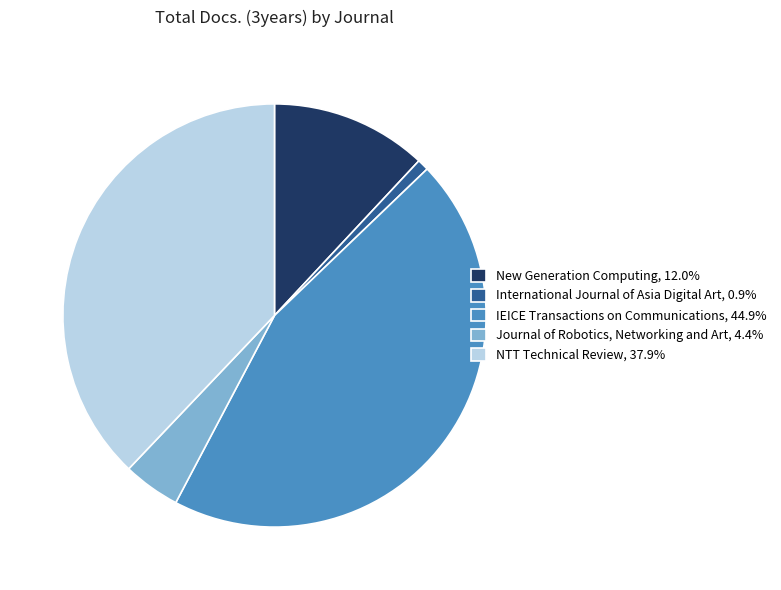

Combined, do Journal of Robotics, Networking and Art, 4.4% and New Generation Computing, 12.0% account for over 50%?

No